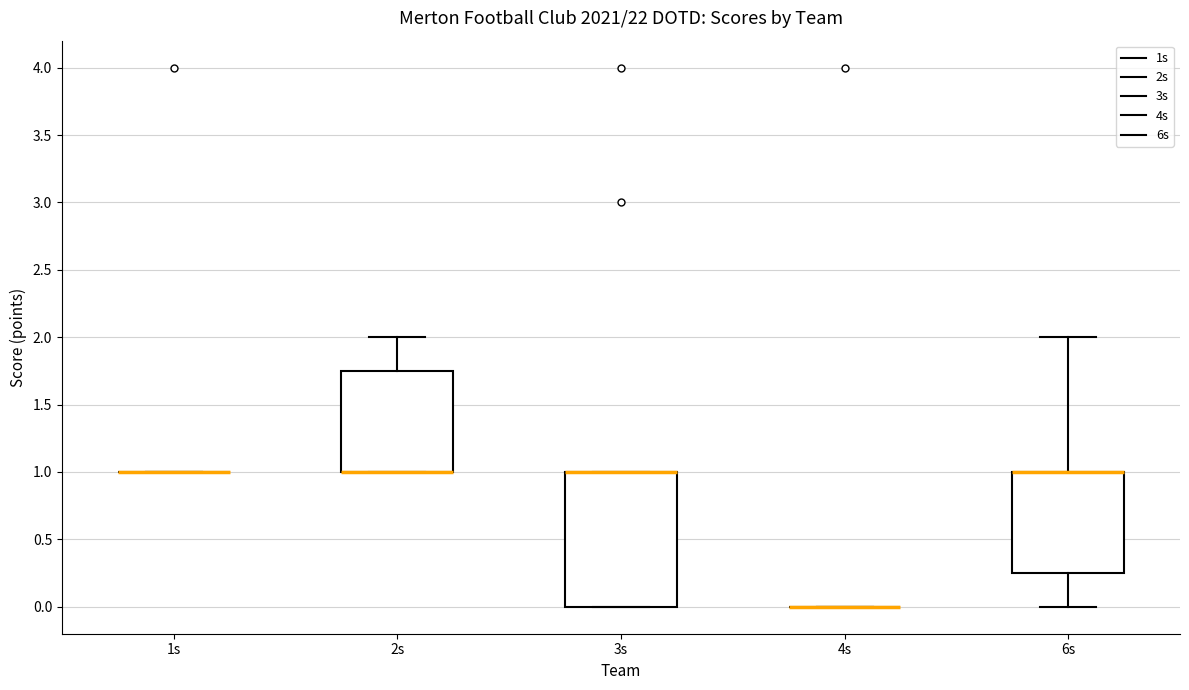

Reading left to right, read every box against the y-axis: the position of its median line, the range the box covers, and the ends of its whiskers. The values are not printed on the chart, so give them approximately, as read against the axis.

1s: box collapsed to a line at 1.00, whiskers 1.00 to 1.00
2s: median 1.00 (drawn on the box's lower edge), box 1.00 to 1.75, whiskers 1.00 to 2.00
3s: median 1.00 (drawn on the box's upper edge), box 0.00 to 1.00, whiskers 0.00 to 1.00
4s: box collapsed to a line at 0.00, whiskers 0.00 to 0.00
6s: median 1.00 (drawn on the box's upper edge), box 0.25 to 1.00, whiskers 0.00 to 2.00